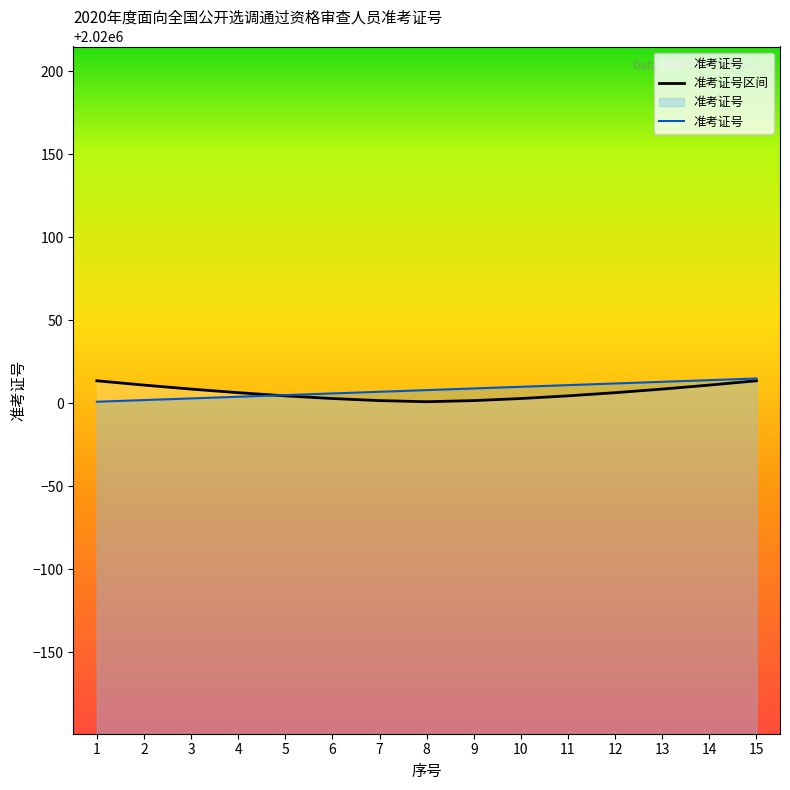

The value at 13 is 2020013. True or false?

True